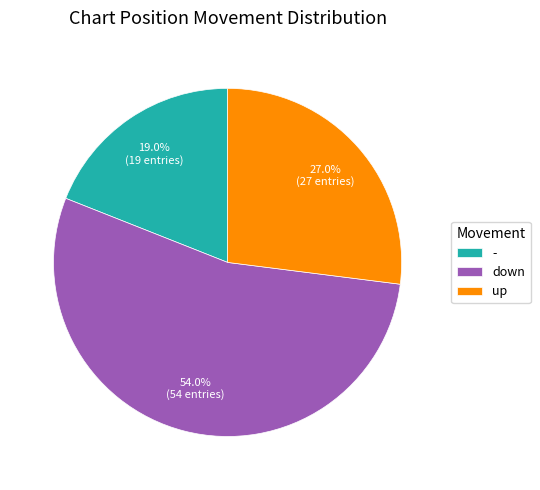

To the nearest percent, what is the combined percentage of up and down?

81%